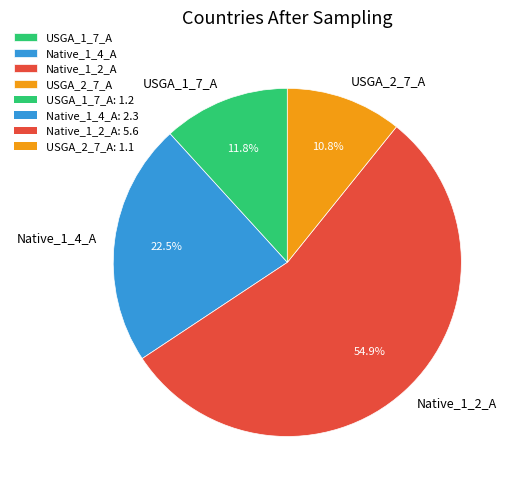

Count the number of slices in the pie.

4